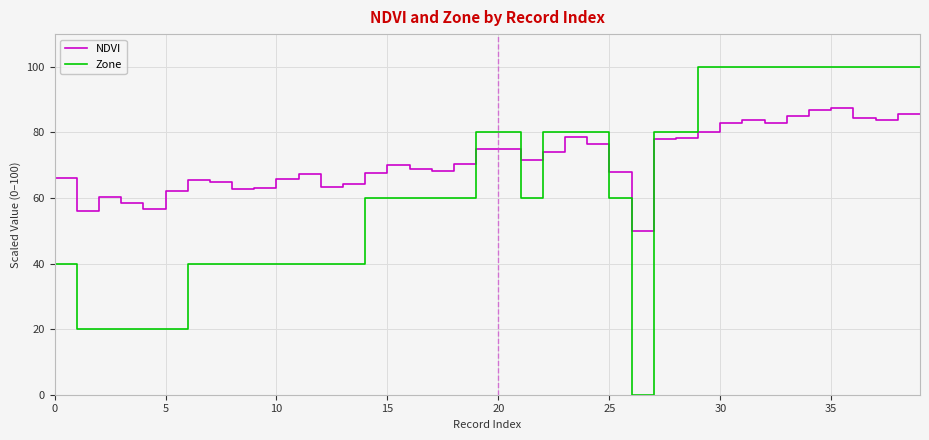

True or false: Zone and NDVI cross at least once.

True